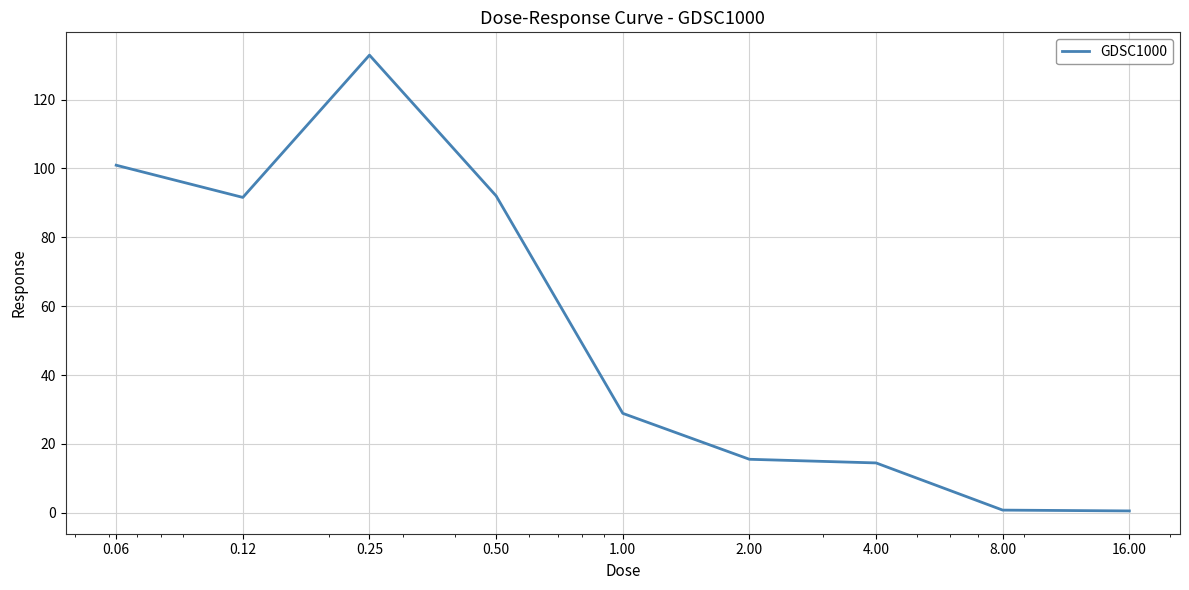

What is the maximum value shown in the chart?

132.9